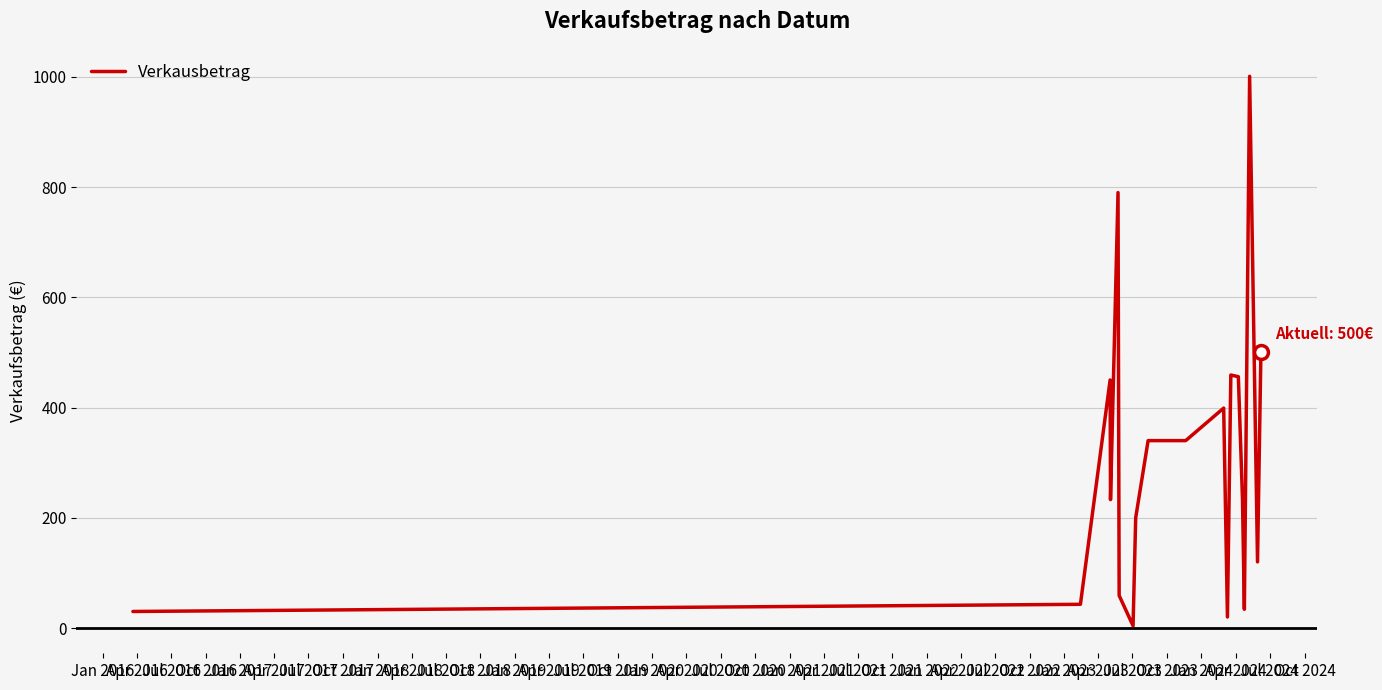

What is the greatest value displayed?

1001